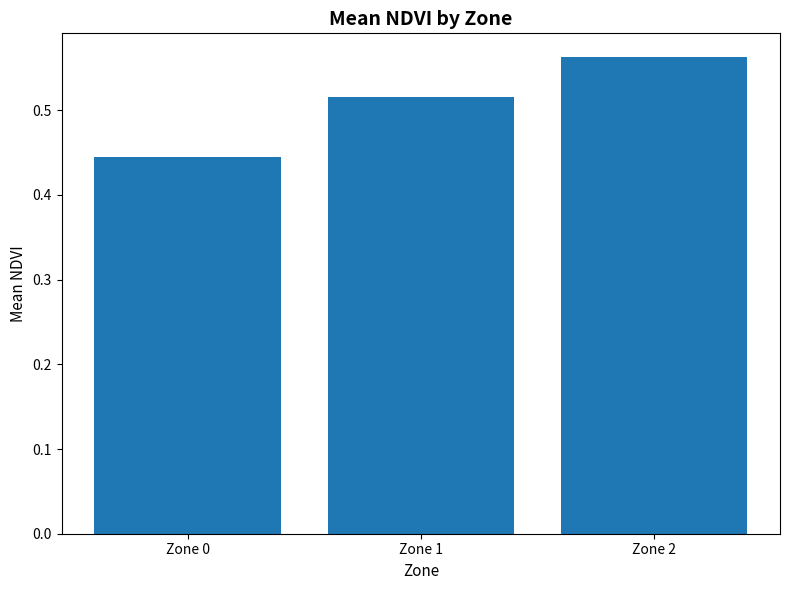

What is the sum of all values?

1.5